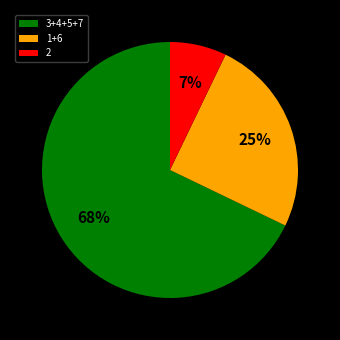

Between 3+4+5+7 and 2, which is larger?

3+4+5+7